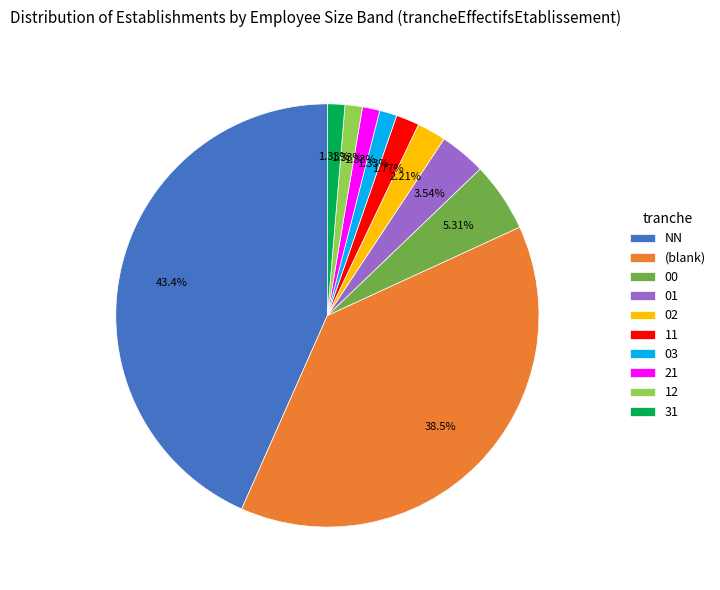

What is the ratio of the value at 12 to the value at 21?

1.0